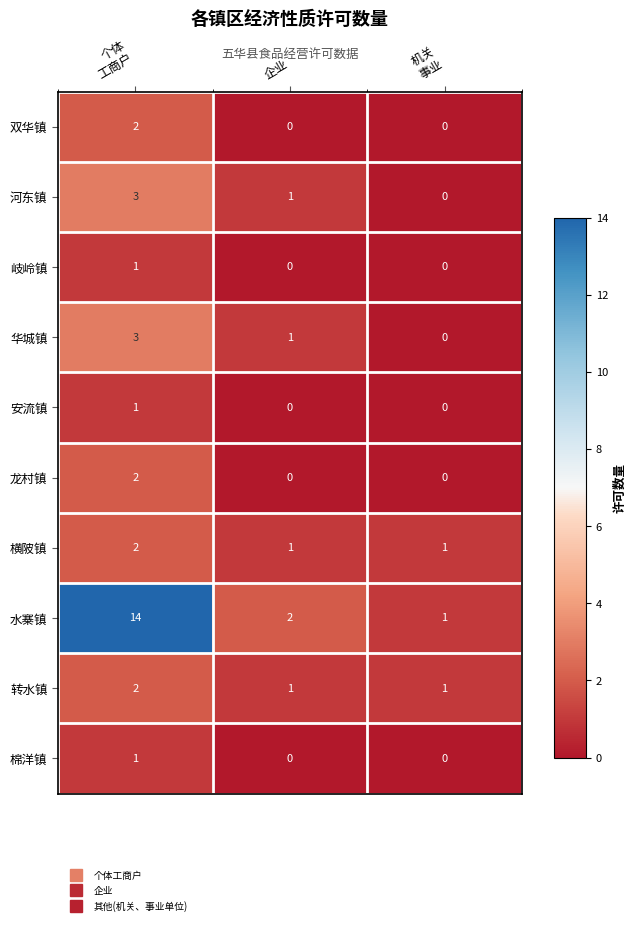

The 棉洋镇 series shows 0 at 企业. True or false?

True